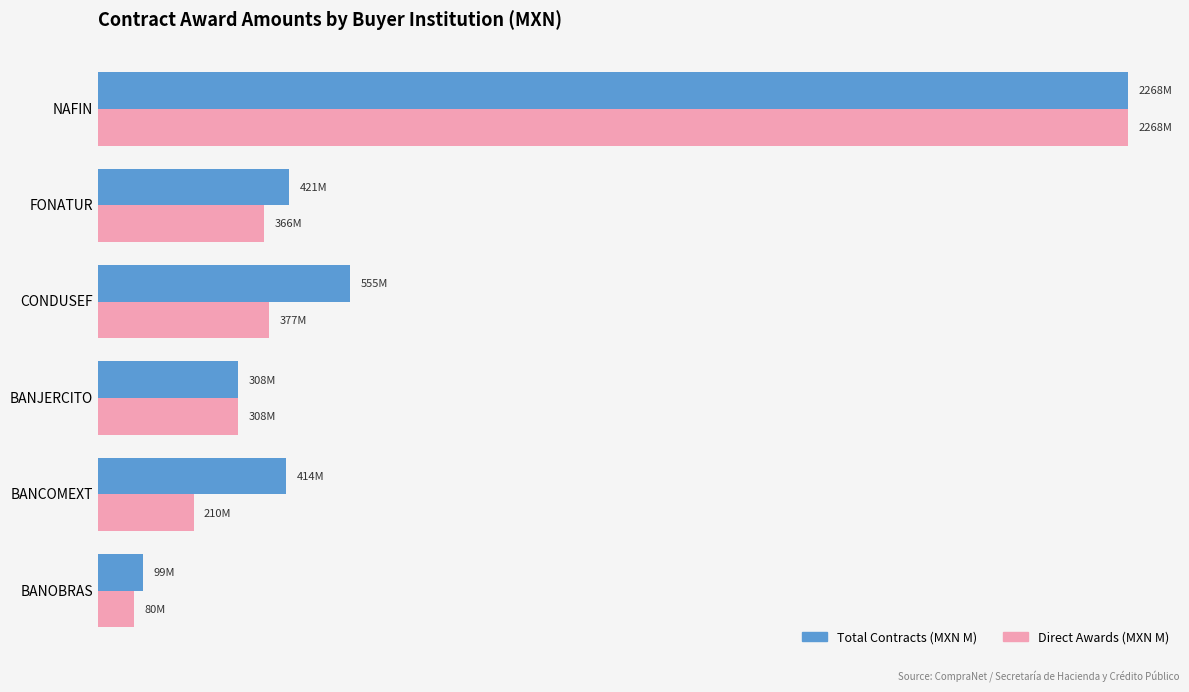

What is the sum of all Total Contracts (MXN M) values?

4064.7